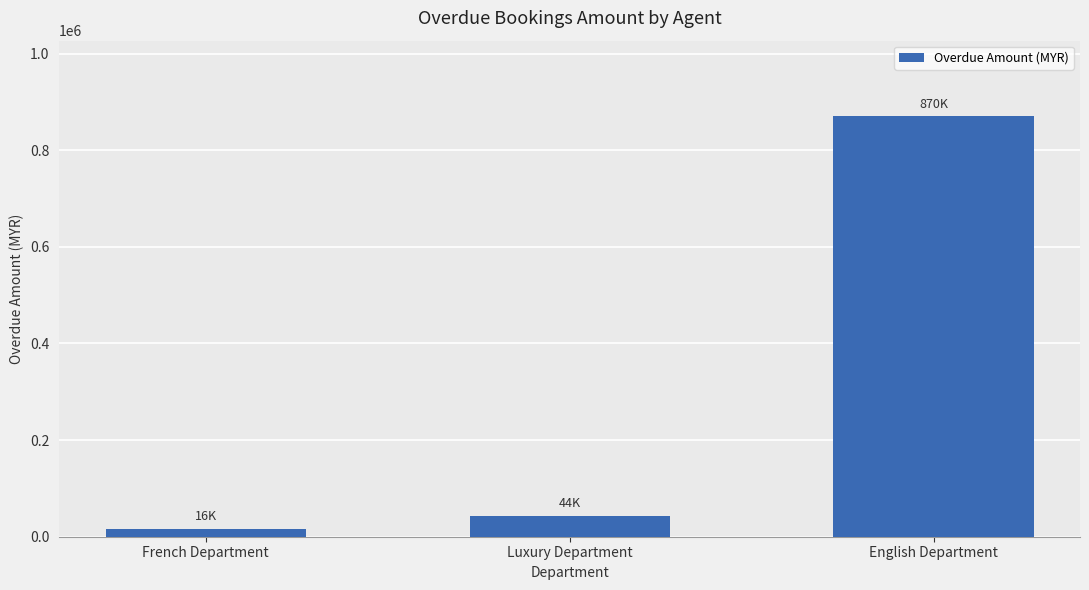

What is the label of the 2nd bar from the left?

Luxury Department